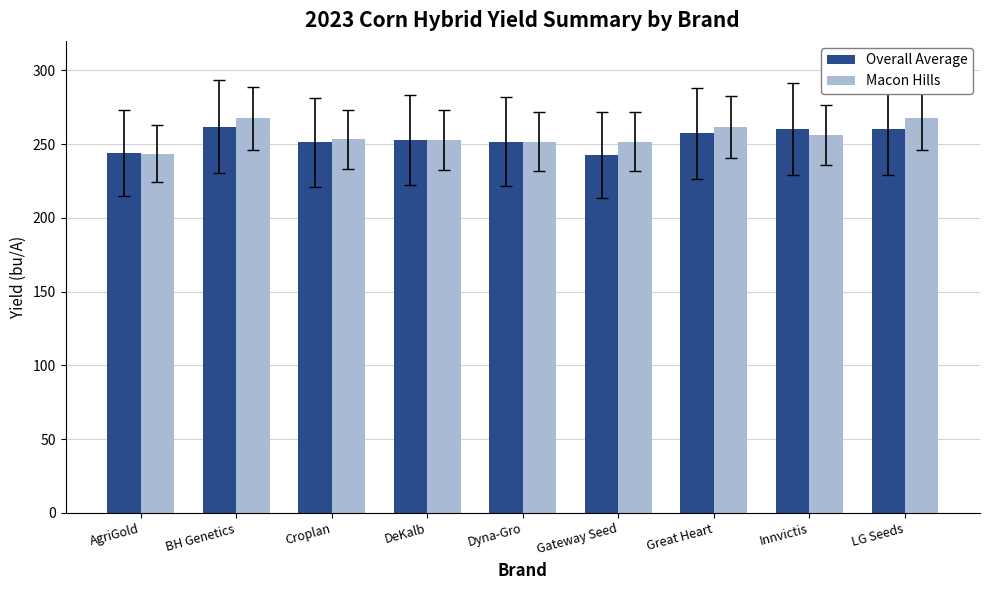

What is the minimum value for Overall Average?

242.7